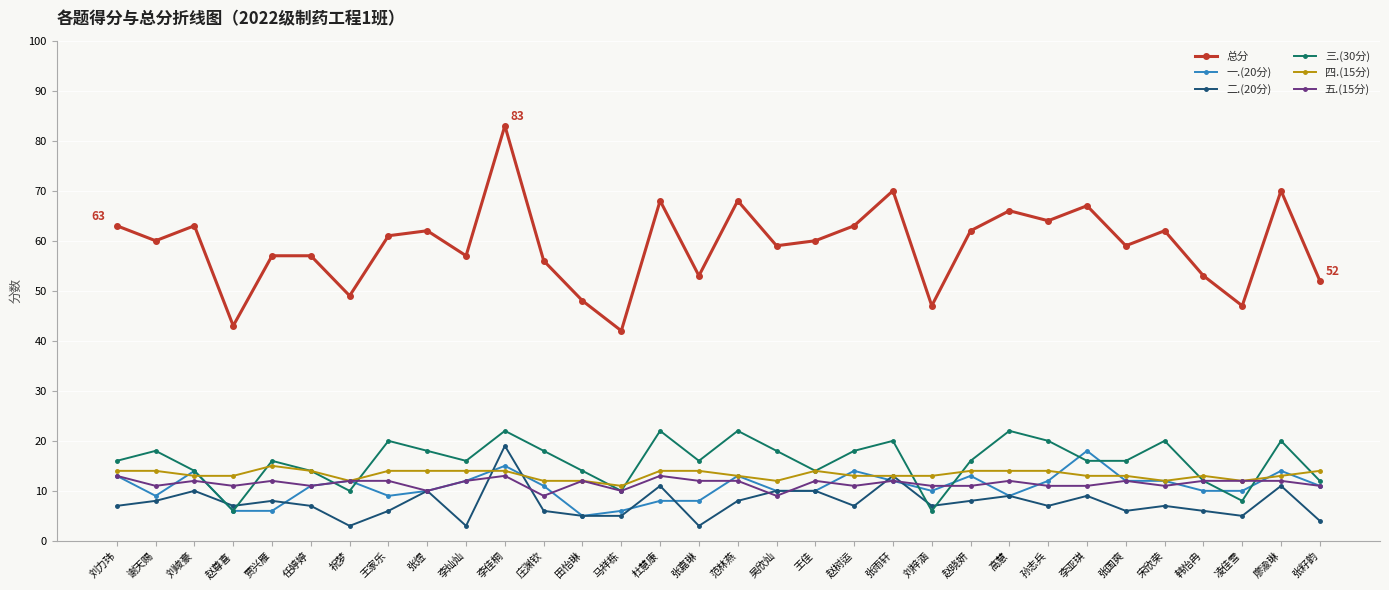

True or false: 二.(20分) and 总分 intersect in this chart.

False